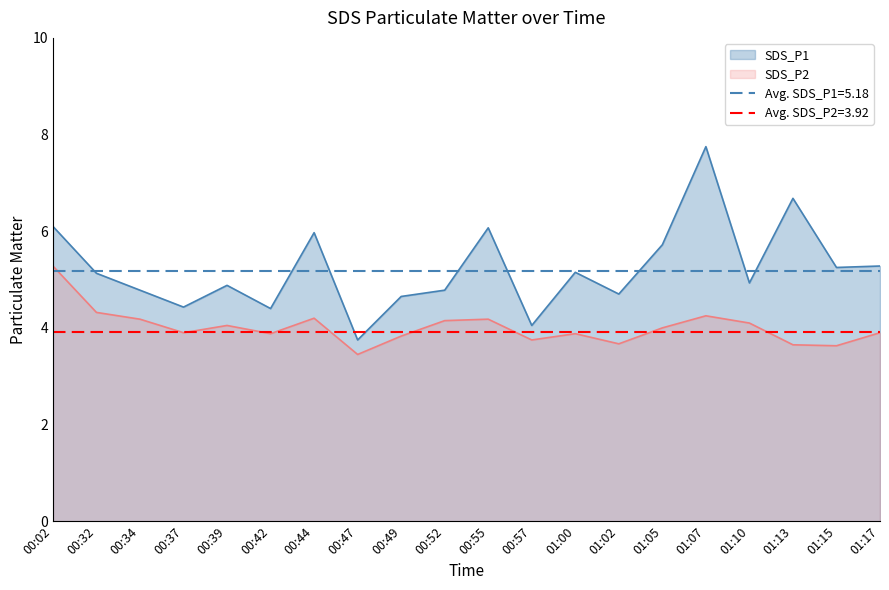

What is the value of the SDS_P1 point at the 12th from the left?

4.0